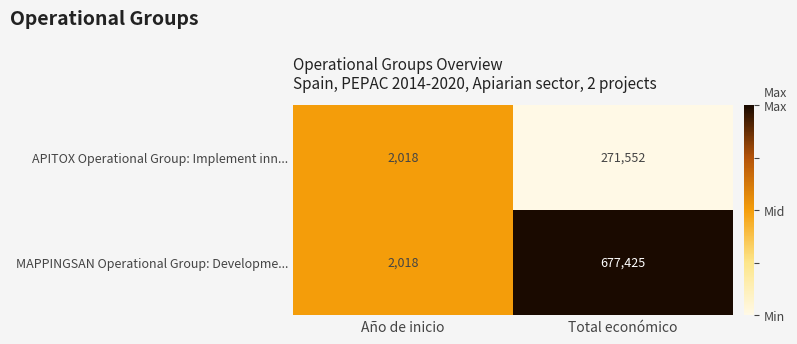

How many data points does each series have?

2